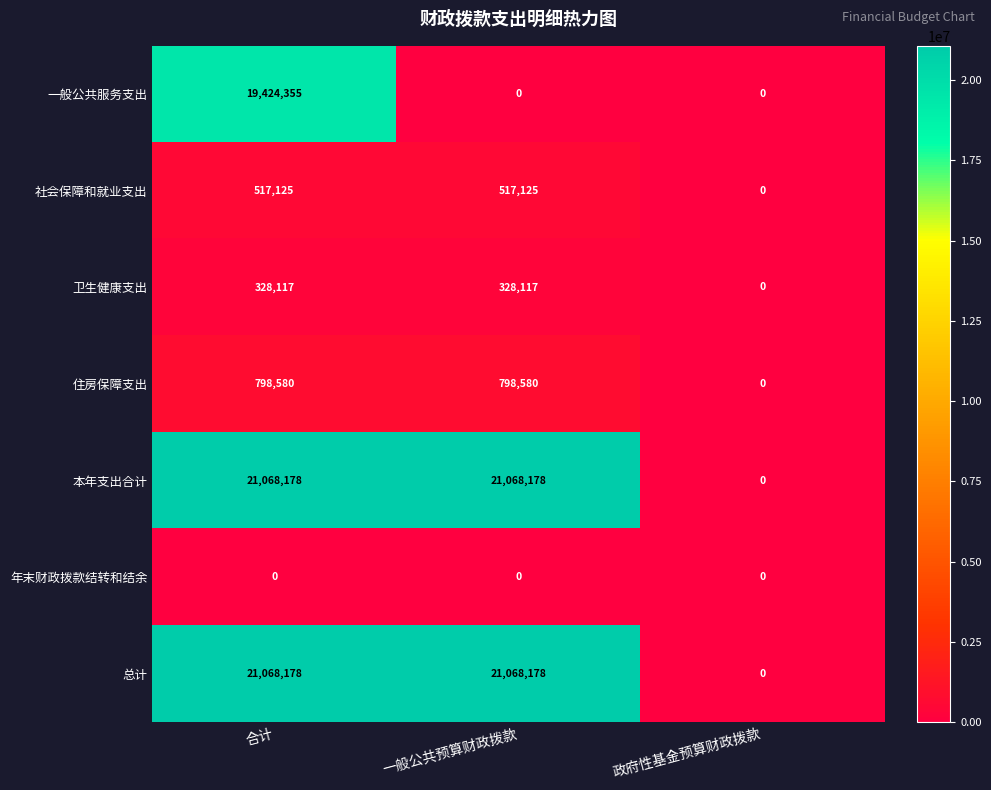

How many 卫生健康支出 values are between 0 and 328117?

3